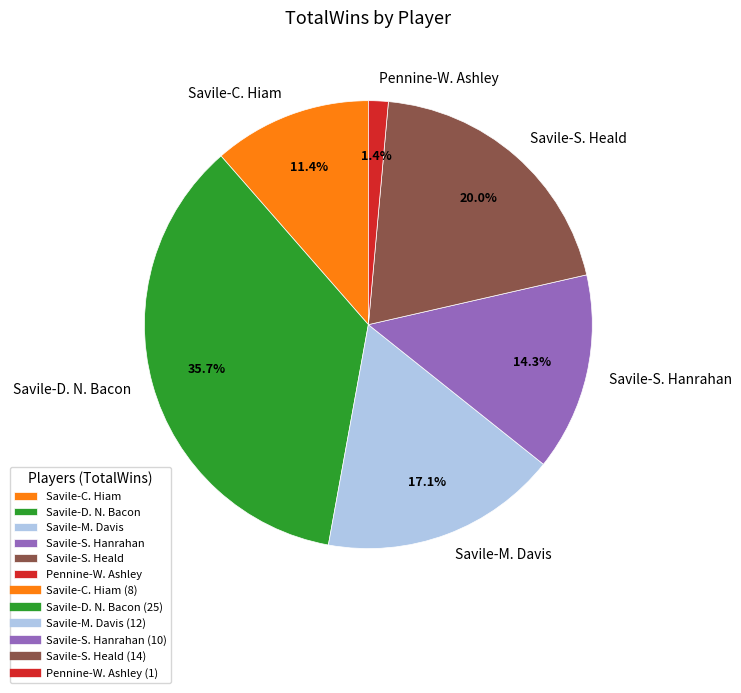

Is there a majority slice in this chart?

No